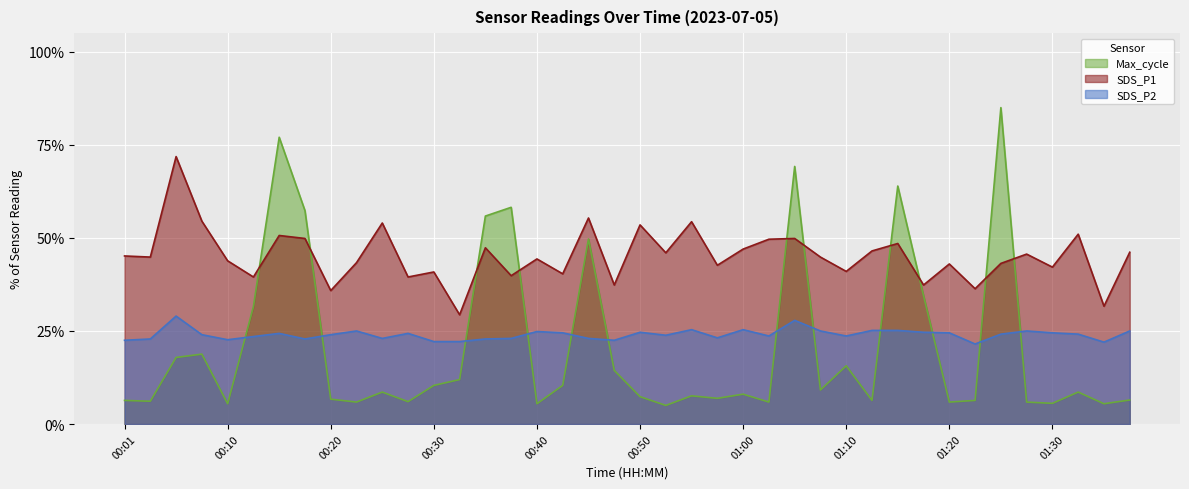

What is the label of the 29th point from the left?

01:10